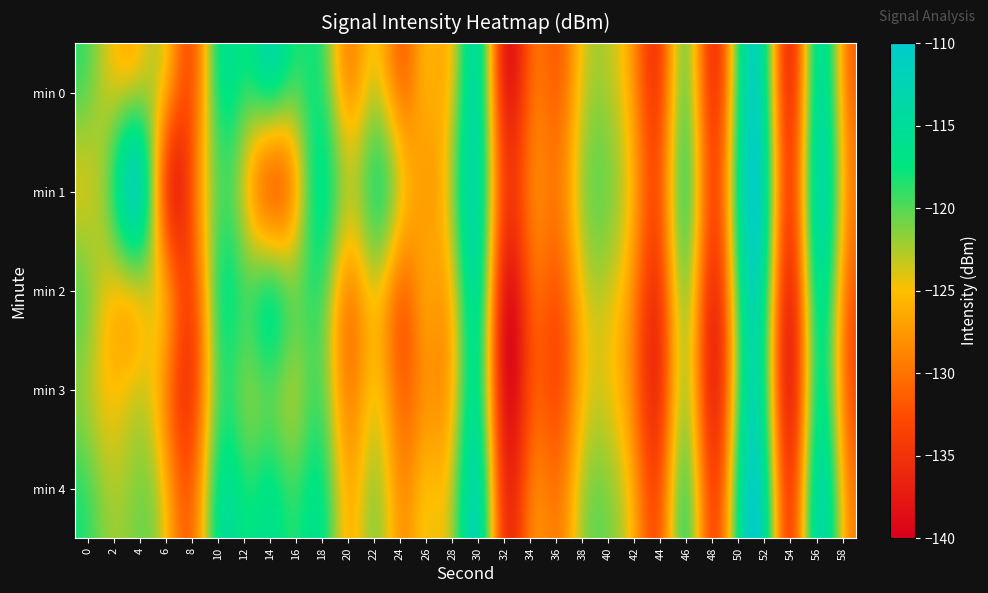

Between 6 and 48, which series saw the biggest shift?

min 2